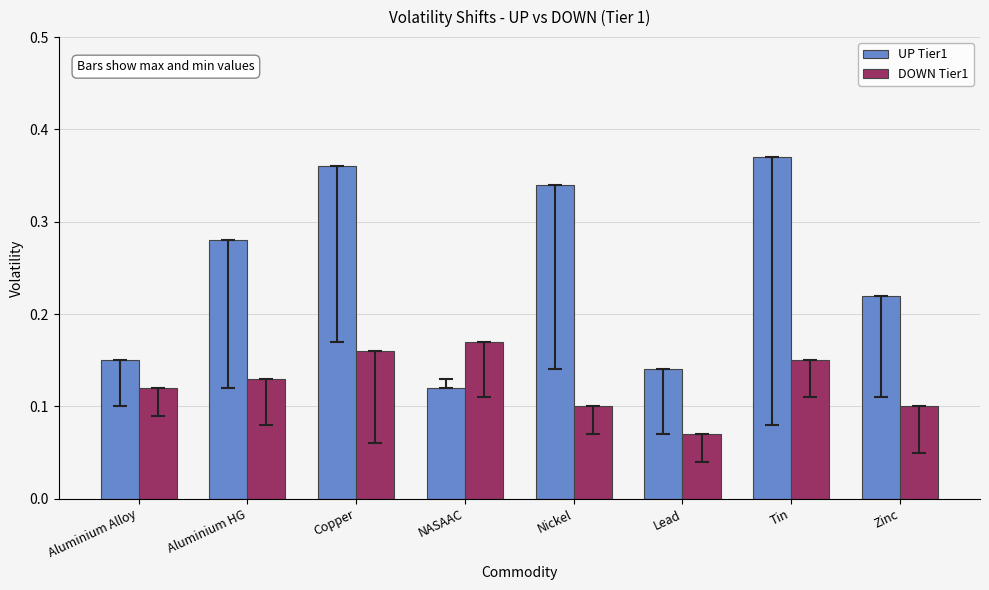

What is the label of the 8th bar from the right?

Aluminium Alloy